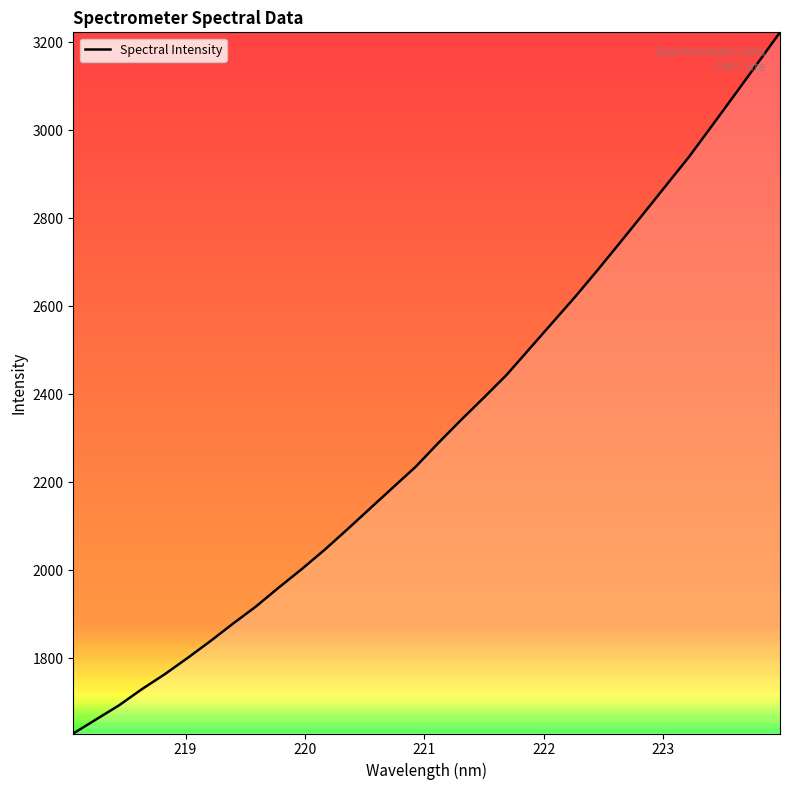

What is the smallest value displayed?

1629.5